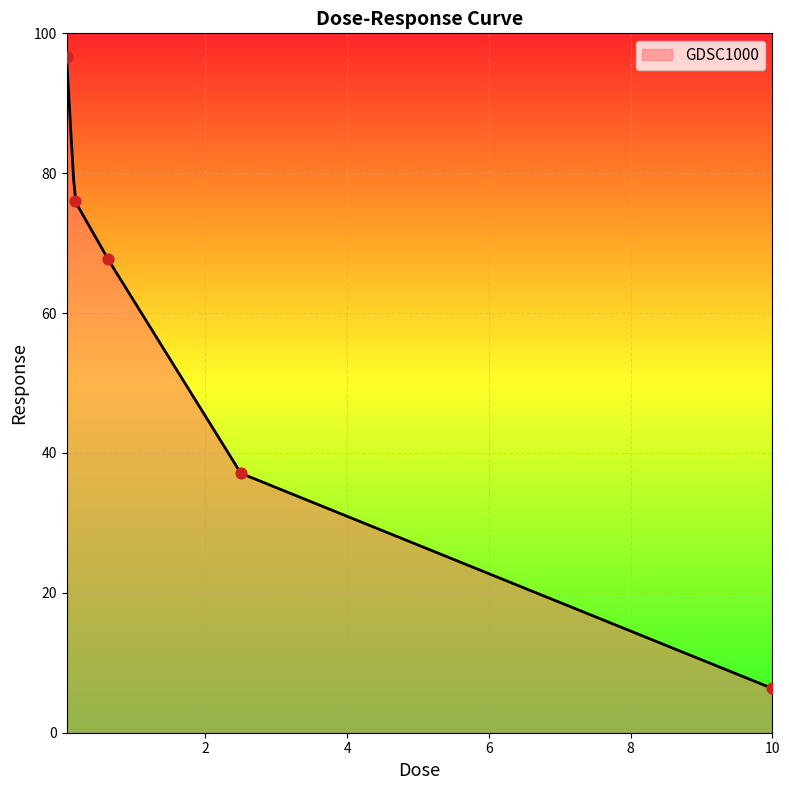

Which has a higher value, 0.0390625 or 10.0?

0.0390625